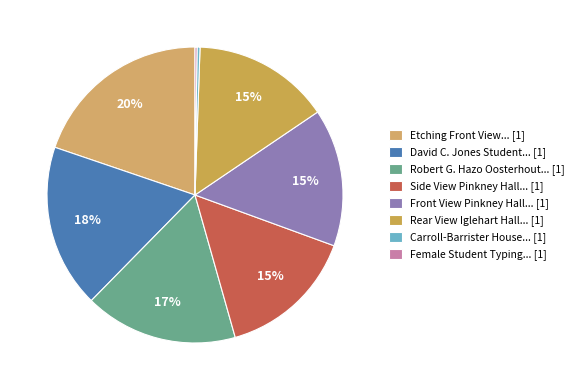

Rank the categories by value from lowest to highest.

Female Student Typing [SJC-P-0411], Carroll-Barrister House [SJC-P-2224], Rear View of Iglehart Hall [SJC-P-0458], Front View of Pinkney Hall [SJC-P-0479], Side View of Pinkney Hall [SJC-P-0482], Robert G. Hazo and John D. [SJC-P-0925], David C. Jones and Student [SJC-P-1289], Etching of the Front View [SJC-P-2104]